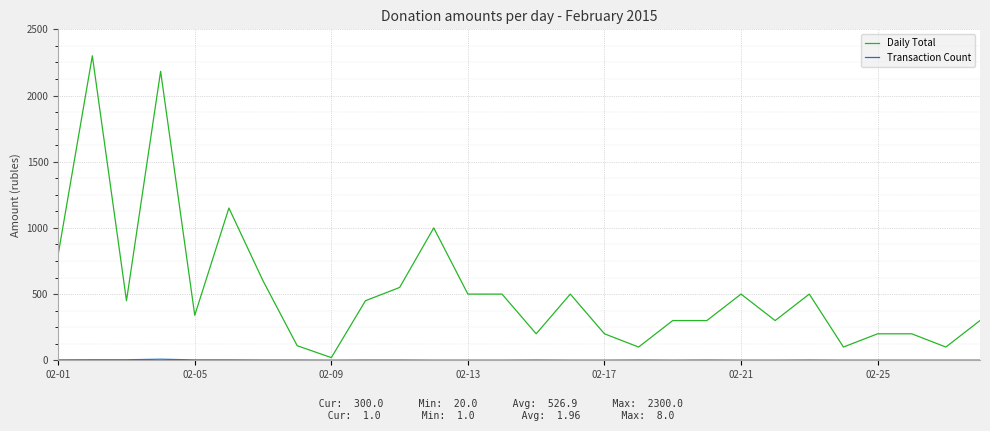

Which series has the largest range (max minus min)?

Daily Total